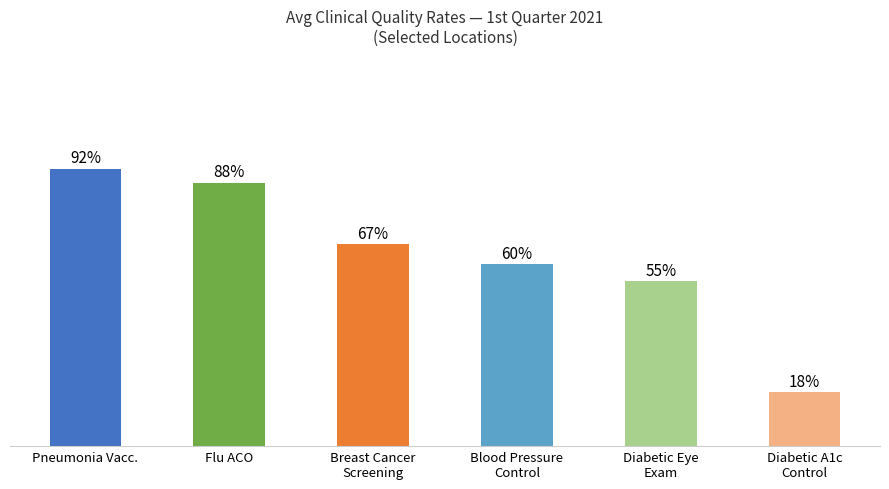

What is the label of the 6th bar from the right?

Pneumonia Vacc.